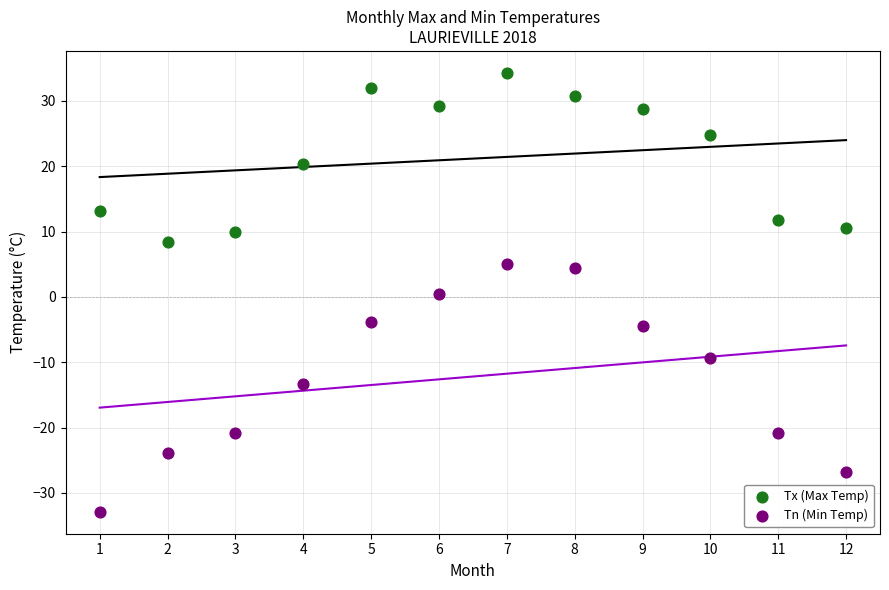

Across all data points, what is the range of X values (max minus min)?

11.0